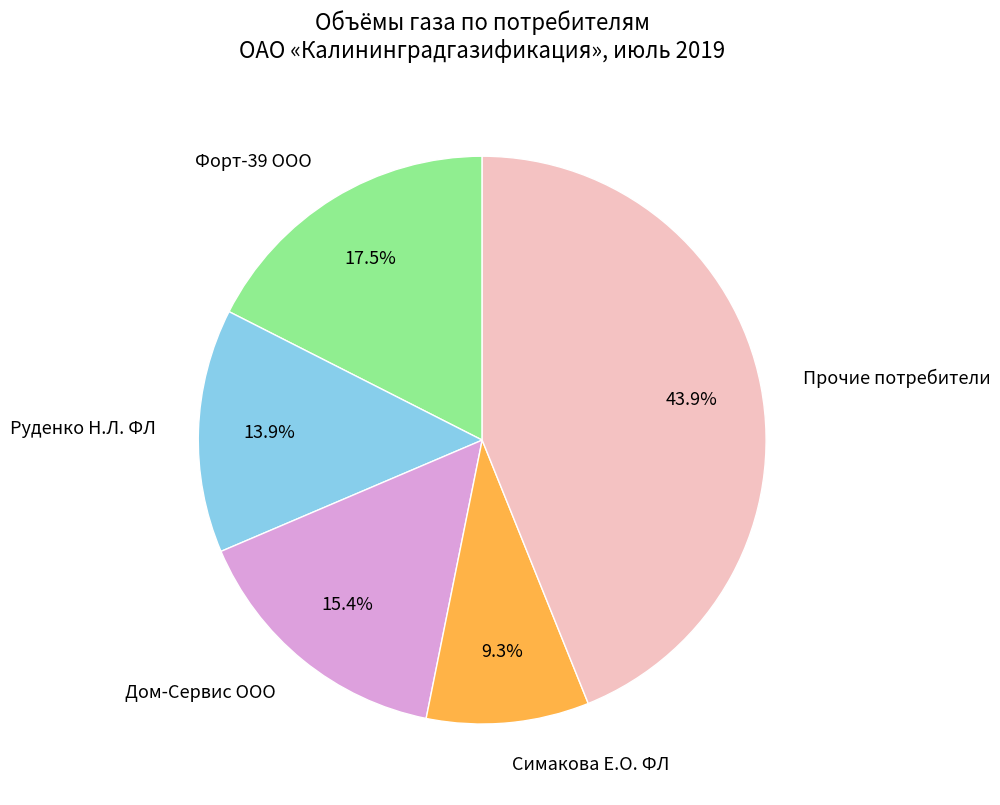

Is there any slice that represents more than half of the pie?

No